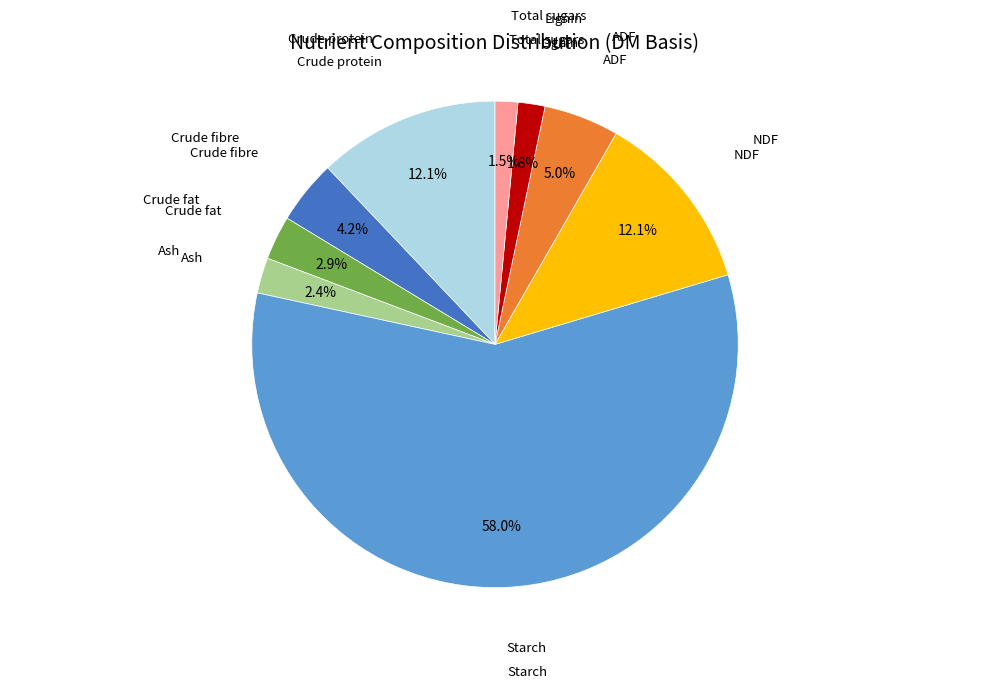

Does any single category account for the majority?

Yes